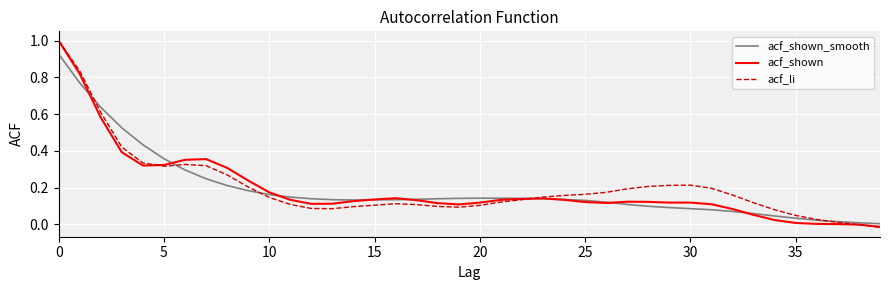

What is the maximum value shown in the chart?

1.0